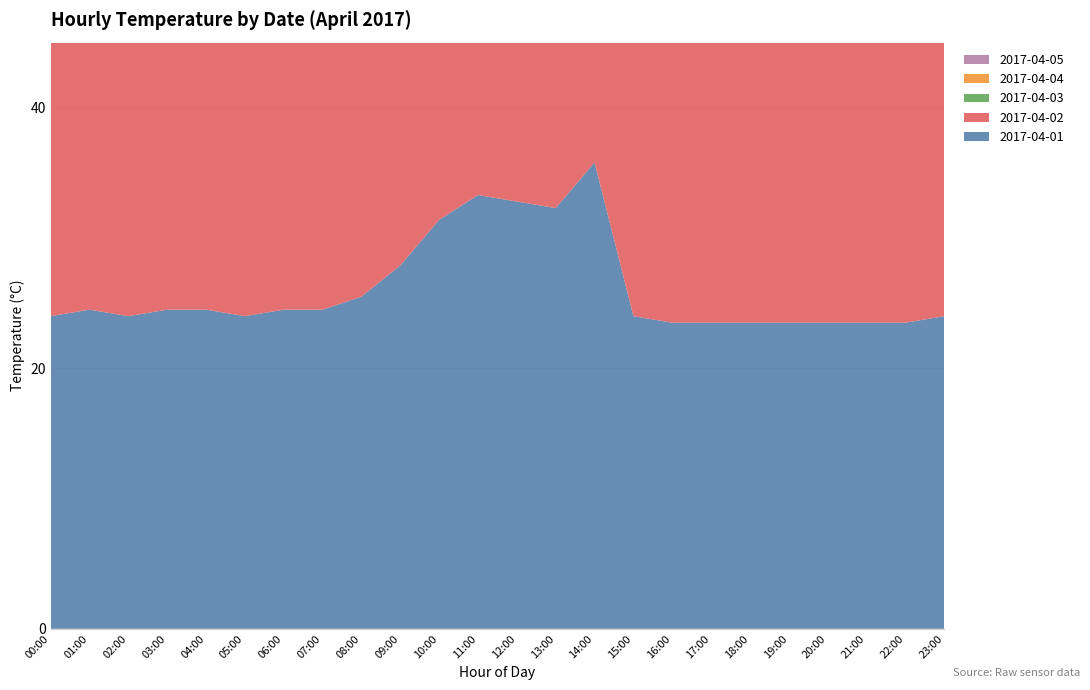

Reading left to right, what are all the values shown in this chart?

2017-04-01: 24.0	24.5	24.0	24.5	24.5	24.0	24.5	24.5	25.5	27.9	31.4	33.3	32.8	32.3	35.8	24.0	23.5	23.5	23.5	23.5	23.5	23.5	23.5	24.0
2017-04-02: 23.5	23.5	23.5	23.5	23.0	23.5	23.5	24.0	25.0	27.0	29.4	30.9	34.3	32.8	25.0	26.0	24.0	23.5	23.0	23.0	23.0	23.0	23.0	23.5
2017-04-03: 23.0	23.0	23.0	23.0	23.0	23.0	23.0	23.5	24.5	27.0	30.0	32.0	33.5	34.0	33.0	31.0	29.0	27.0	25.0	24.0	23.5	23.0	23.0	23.0
2017-04-04: 23.0	22.5	22.5	22.5	22.5	23.0	23.0	24.0	25.5	28.0	31.0	33.0	34.0	35.0	34.5	33.0	30.0	28.0	26.0	25.0	24.5	24.0	24.0	23.5
2017-04-05: 23.5	23.0	23.0	23.0	23.0	23.0	23.5	24.5	26.0	29.0	32.0	34.0	35.5	36.0	35.0	33.0	31.0	29.0	27.0	26.0	25.0	24.5	24.0	23.5